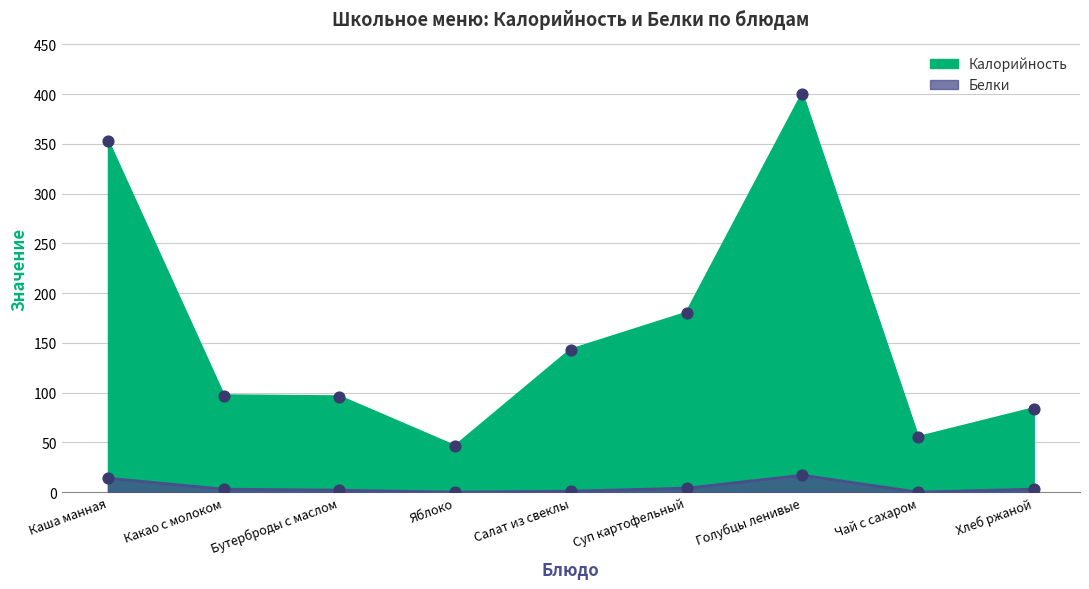

Which series reaches the maximum Y coordinate?

Калорийность